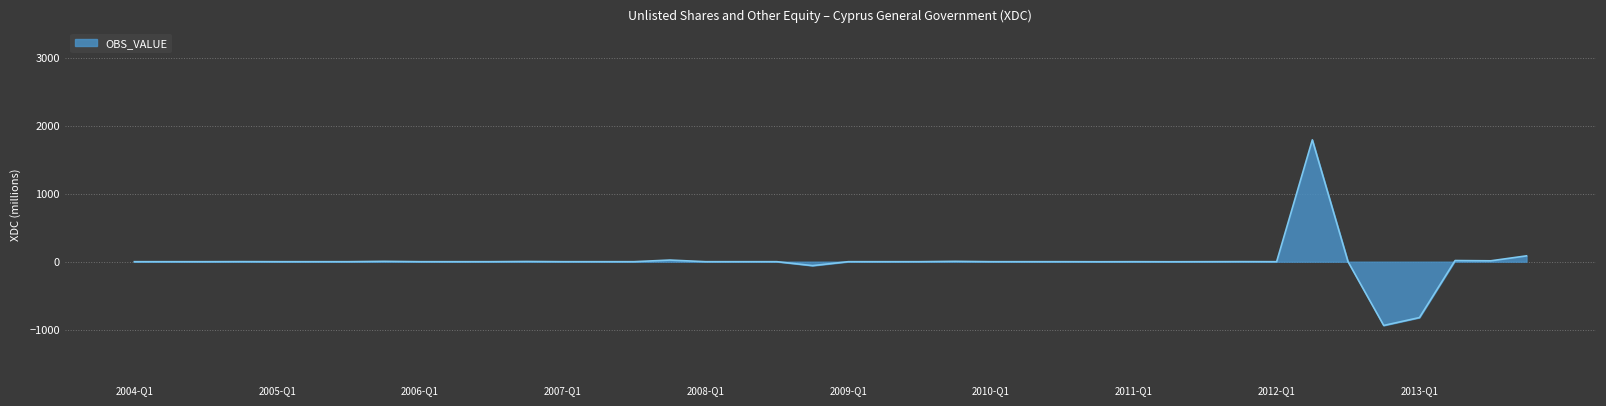

What is the maximum value shown in the chart?

1796